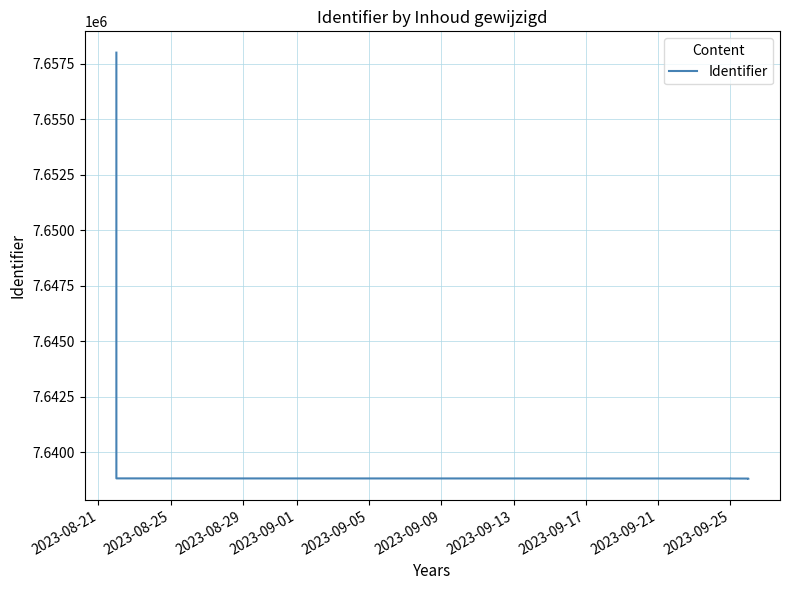

Is it true that the value at 2023-09-25 is 7638821?

True